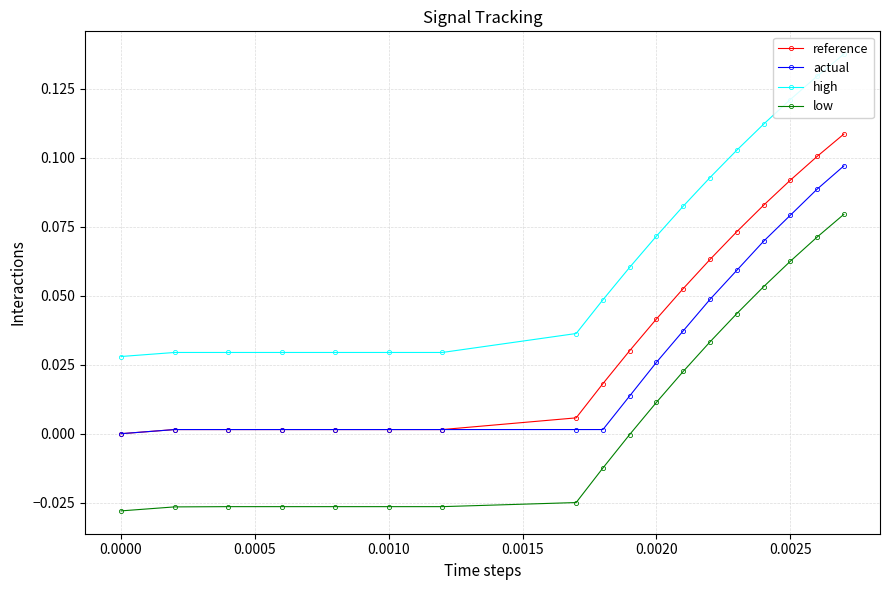

At how many categories does at least one series exceed 0?

18